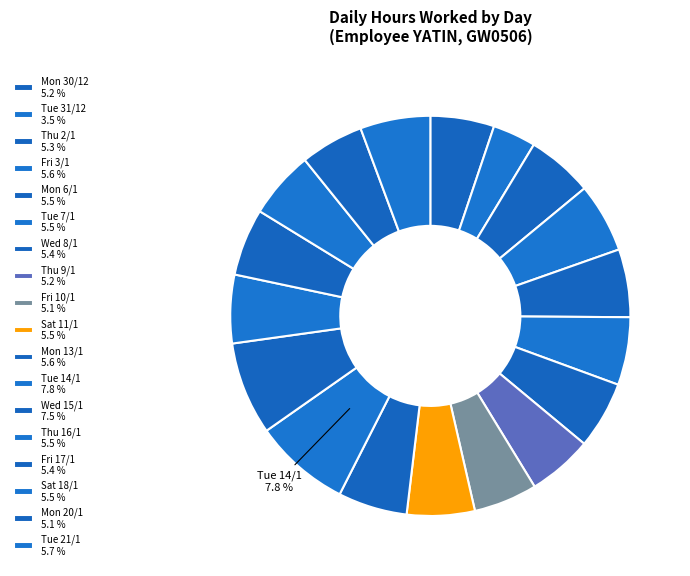

To the nearest percent, what is the difference between the largest and smallest slice percentages?

4%